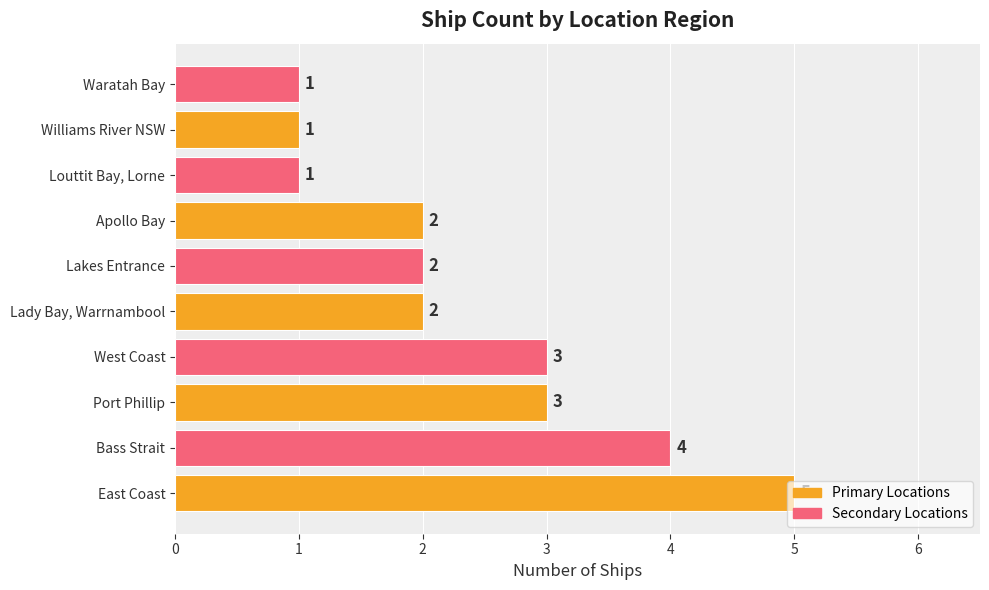

The chart shows a value of 7 at East Coast. True or false?

False